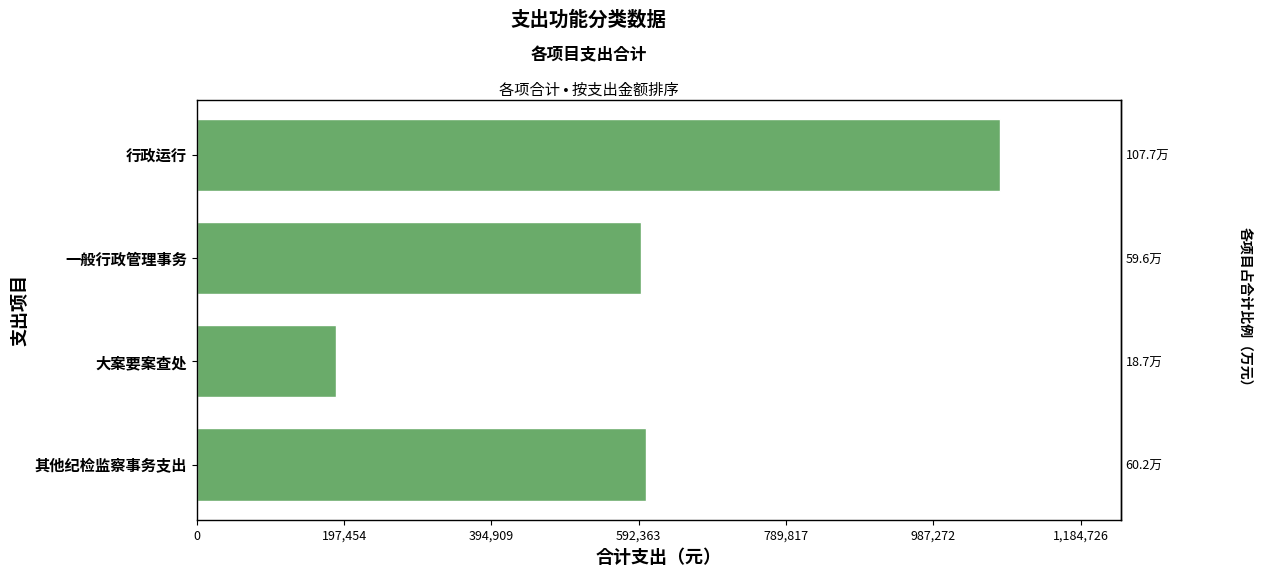

The value at 394,909 is 69579.7. True or false?

False